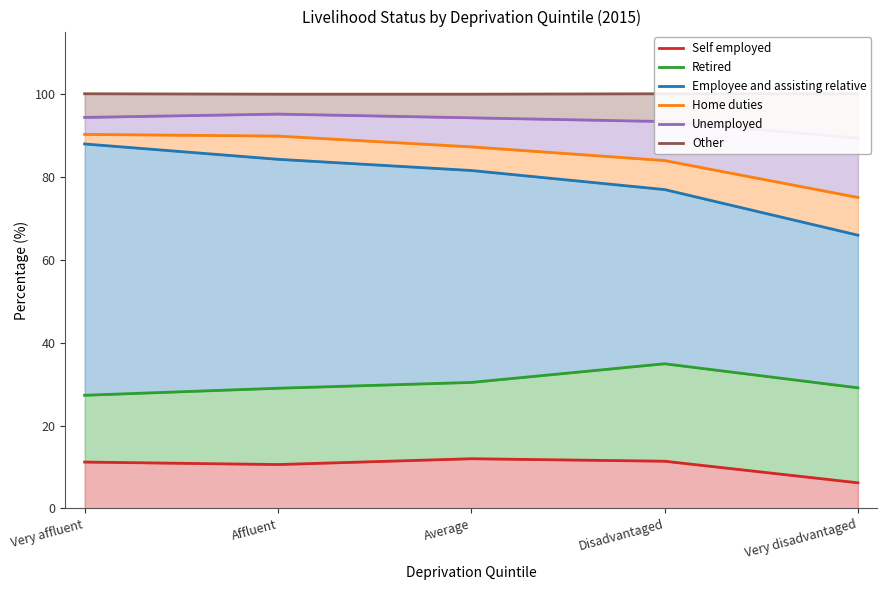

Reading left to right, what are all the values shown in this chart?

Self employed: 11.2	10.6	12.0	11.4	6.2
Retired: 27.3	29.0	30.4	34.9	29.1
Employee and assisting relative: 87.9	84.2	81.5	76.9	65.9
Home duties: 90.2	89.8	87.2	83.9	75.0
Unemployed: 94.3	95.1	94.2	93.3	89.3
Other: 100.0	99.9	99.9	100.0	100.0